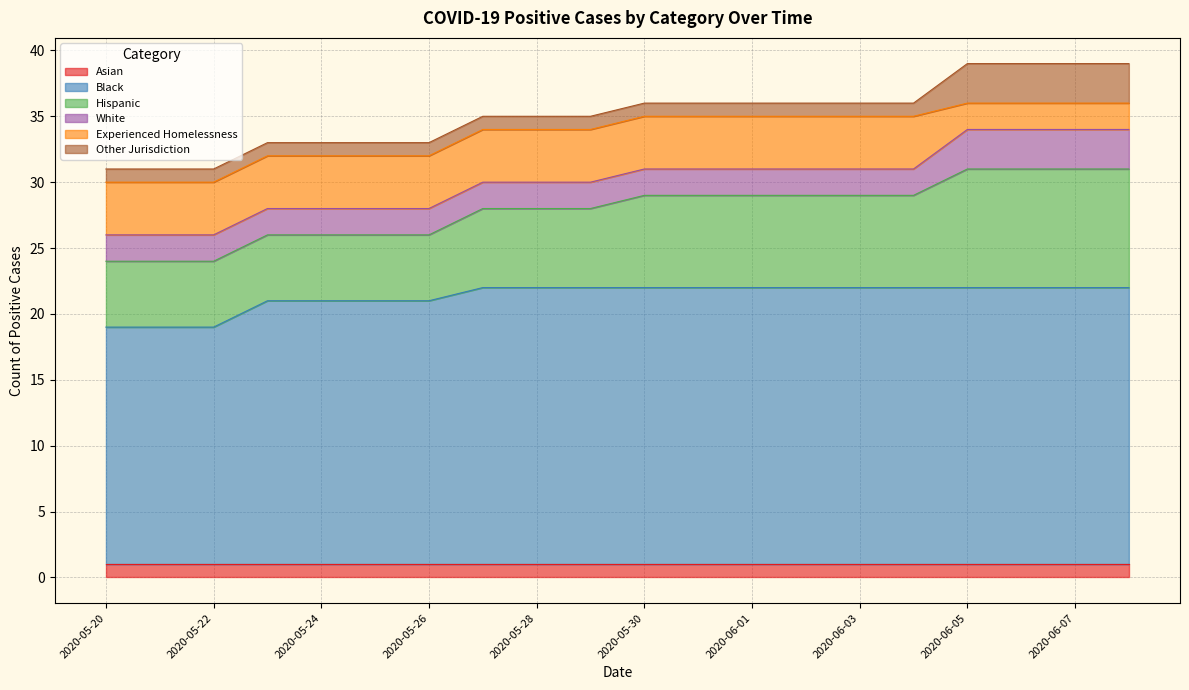

What is the sum of the Asian values at 2020-05-25 and 2020-05-29?

2